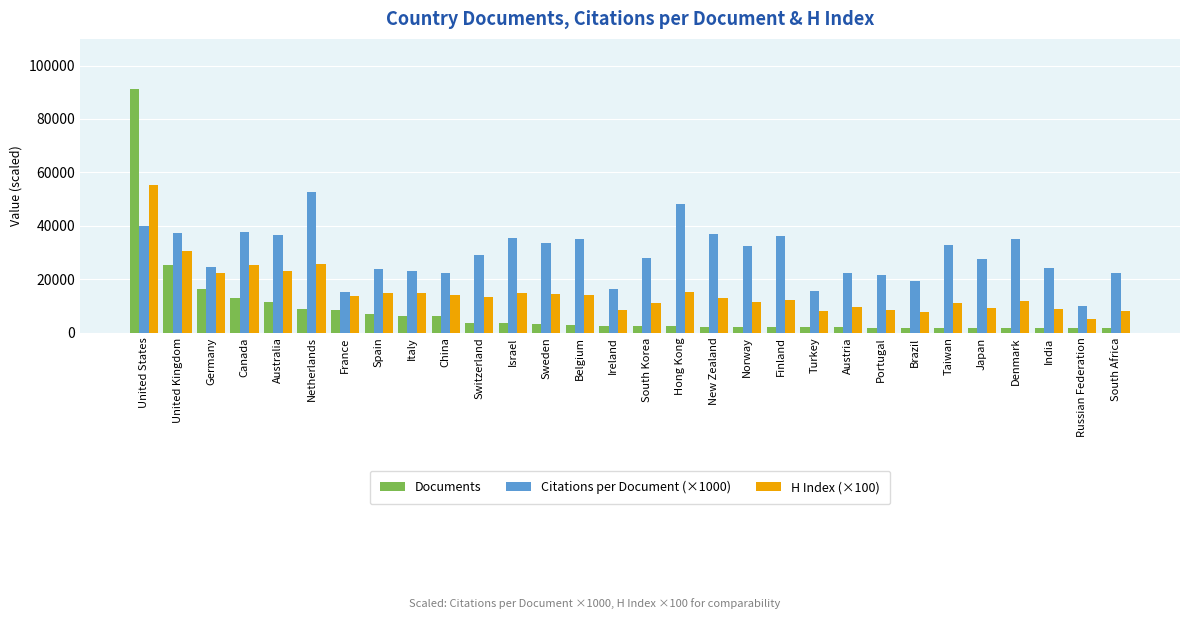

What is the label of the 11th bar from the left?

Switzerland